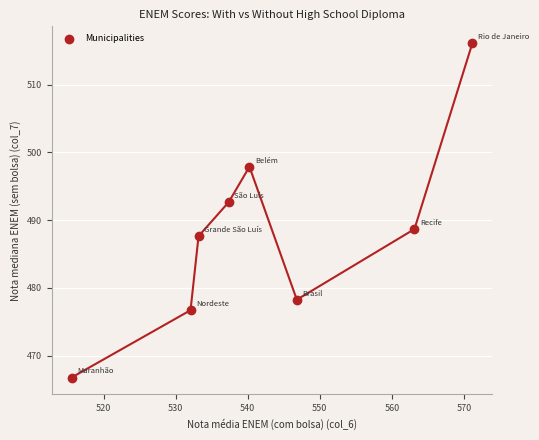

What Y value in the scatter plot is closest to 491?

492.7